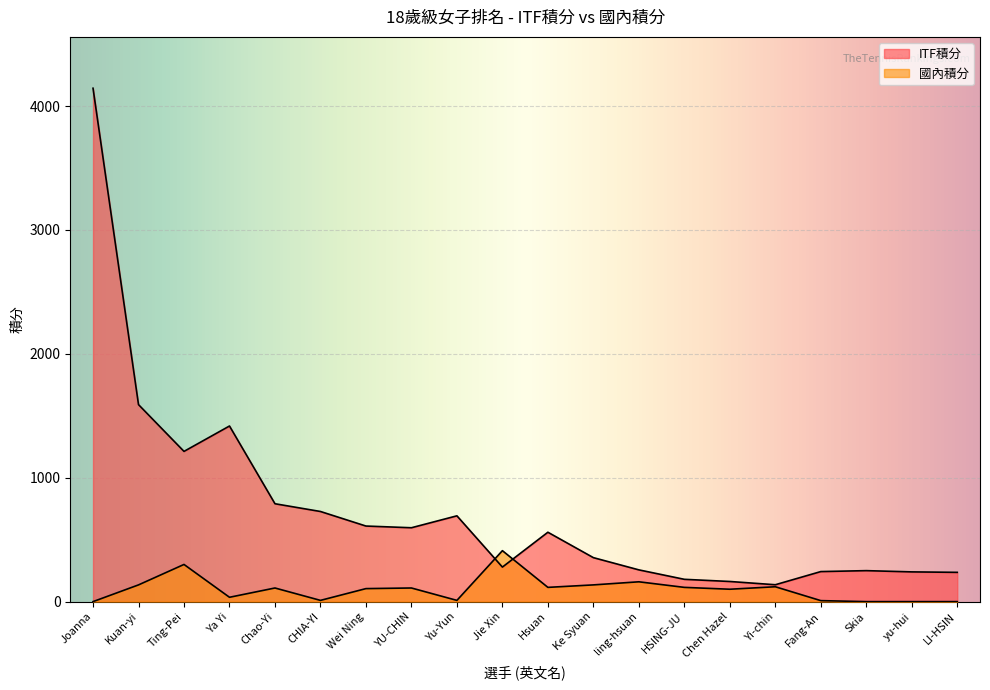

What is the spread (max minus min) of values at Fang-An?

234.5